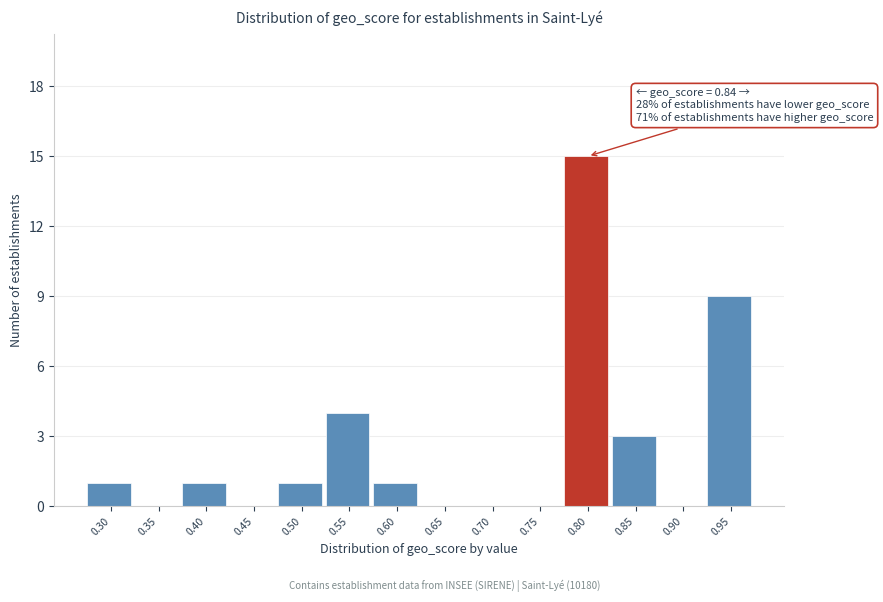

Reading right to left, list all the values displayed in this chart.

0.95=9	0.90=0	0.85=3	0.80=15	0.75=0	0.70=0	0.65=0	0.60=1	0.55=4	0.50=1	0.45=0	0.40=1	0.35=0	0.30=1